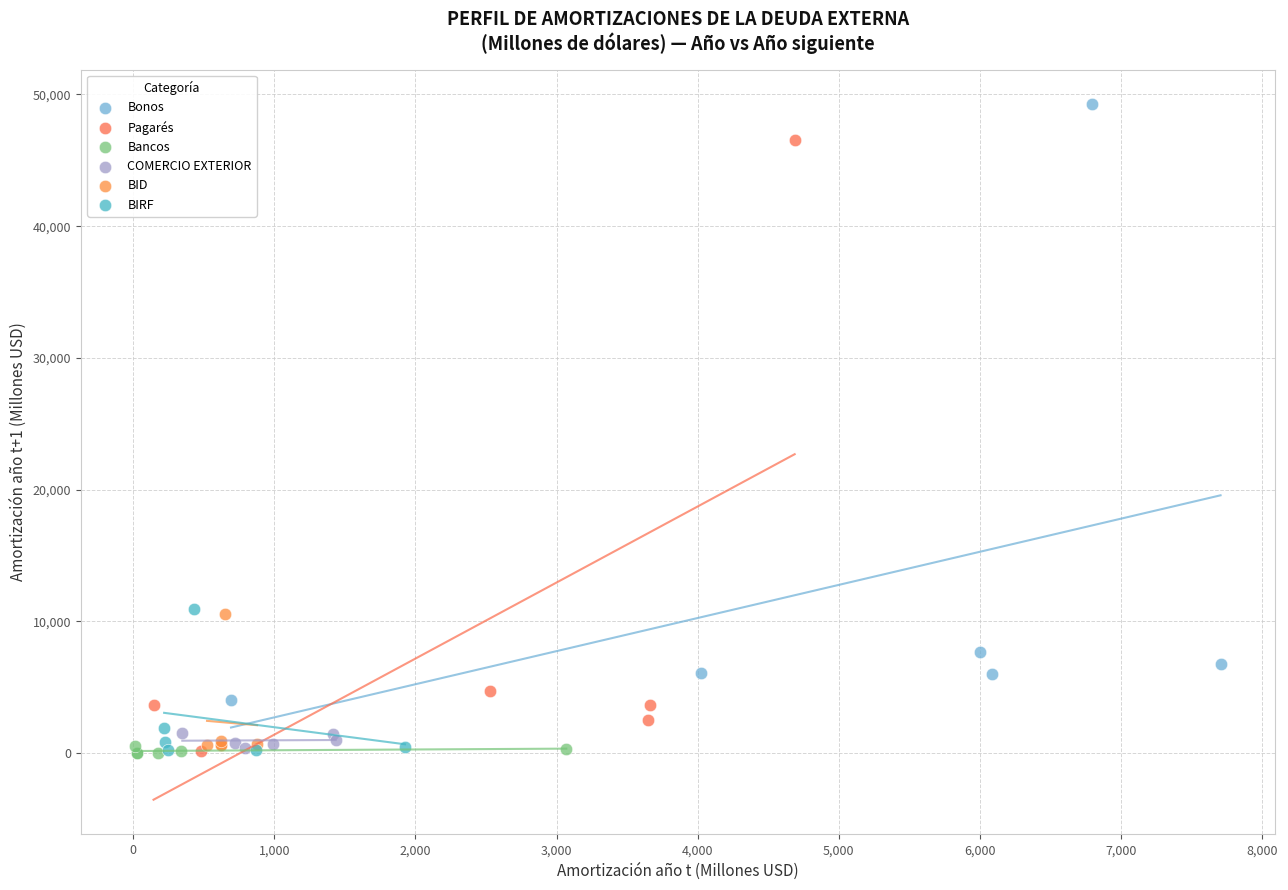

Which series contains the highest Y value?

Bonos